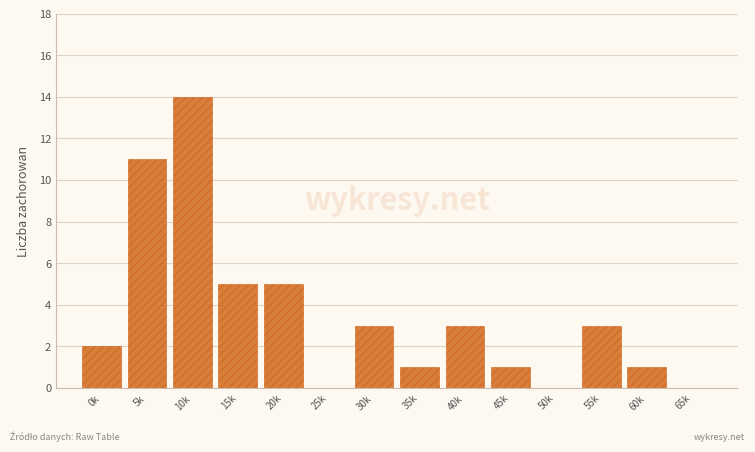

Reading right to left, what are all the values shown in this chart?

65k=0	60k=1	55k=3	50k=0	45k=1	40k=3	35k=1	30k=3	25k=0	20k=5	15k=5	10k=14	5k=11	0k=2